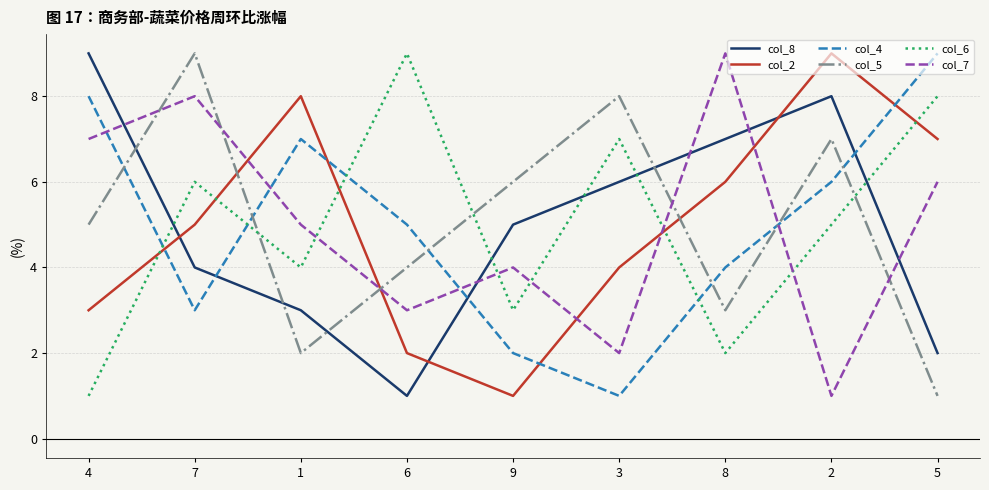

Rank the categories by col_5 value from highest to lowest.

7, 3, 2, 9, 4, 6, 8, 1, 5